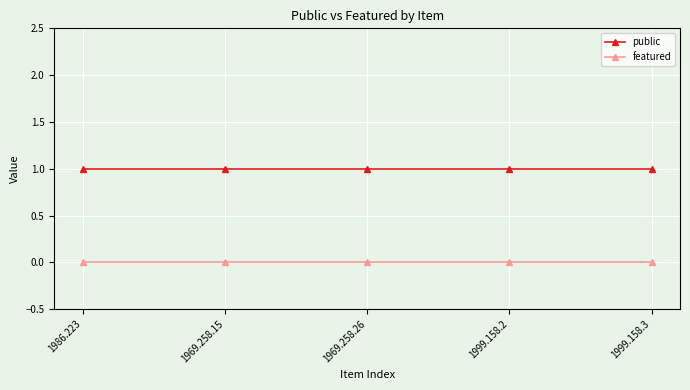

What is the total value across all series at 1999.158.3?

1